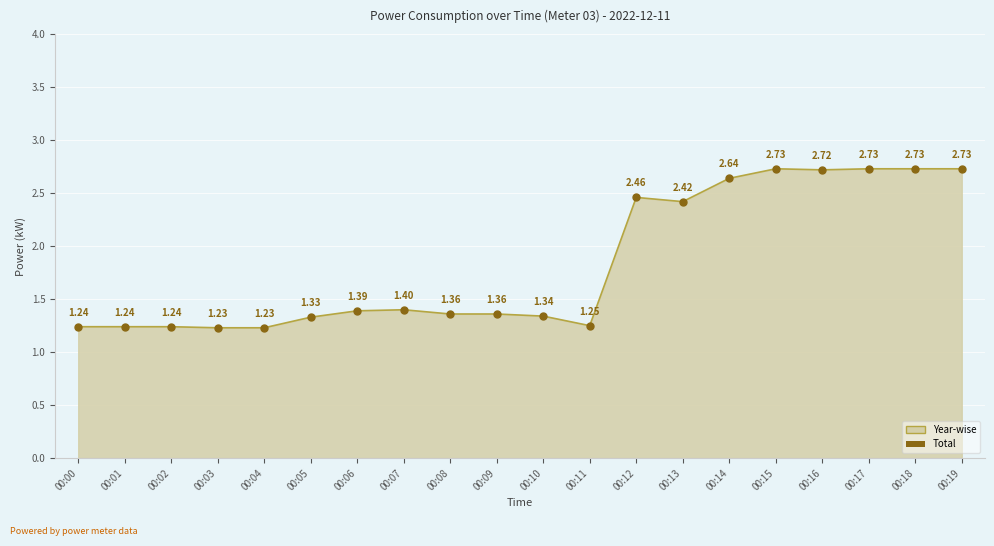

Which has a higher value, 00:19 or 00:07?

00:19